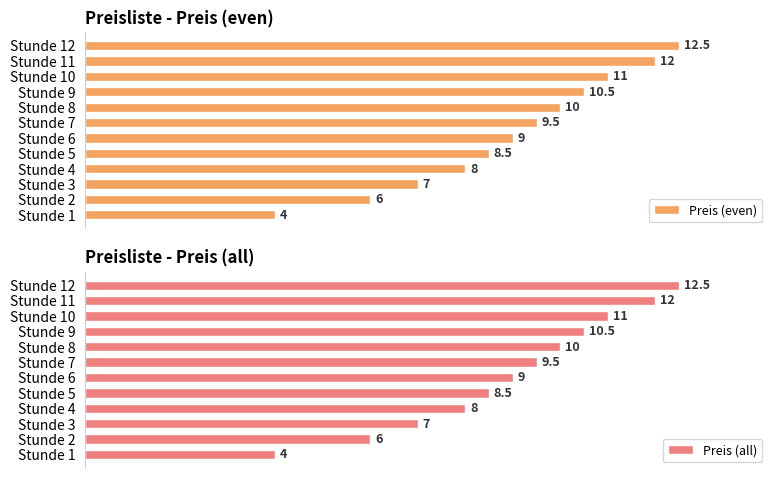

At which label is Preis (even) closest to 8?

Stunde 4